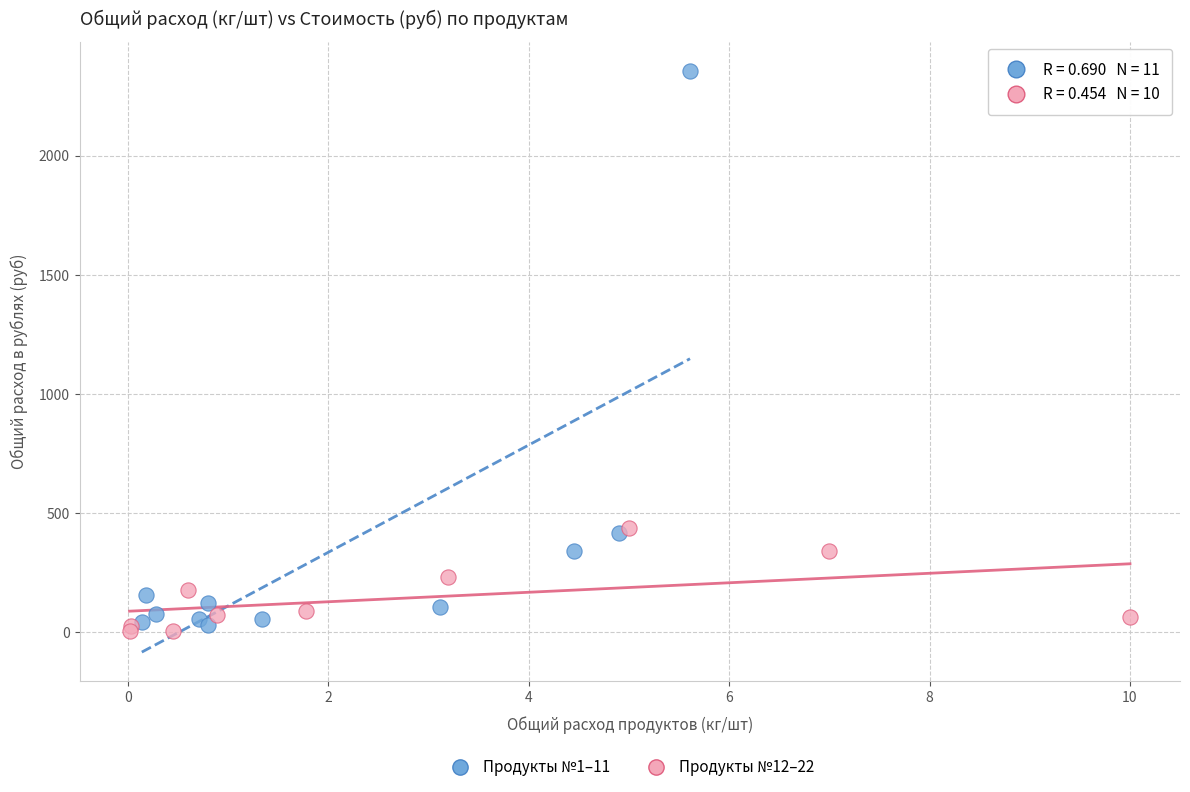

Which series contains the highest Y value?

Продукты №1–11